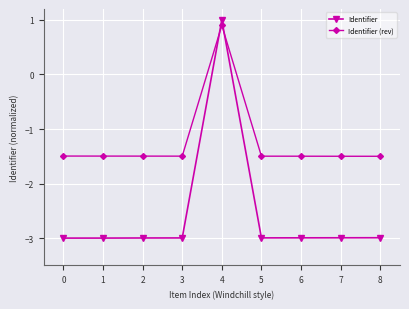

Reading left to right, transcribe all the data shown in this chart.

Identifier: -3.0	-3.0	-3.0	-3.0	1.0	-3.0	-3.0	-3.0	-3.0
Identifier (rev): -1.5	-1.5	-1.5	-1.5	0.9	-1.5	-1.5	-1.5	-1.5